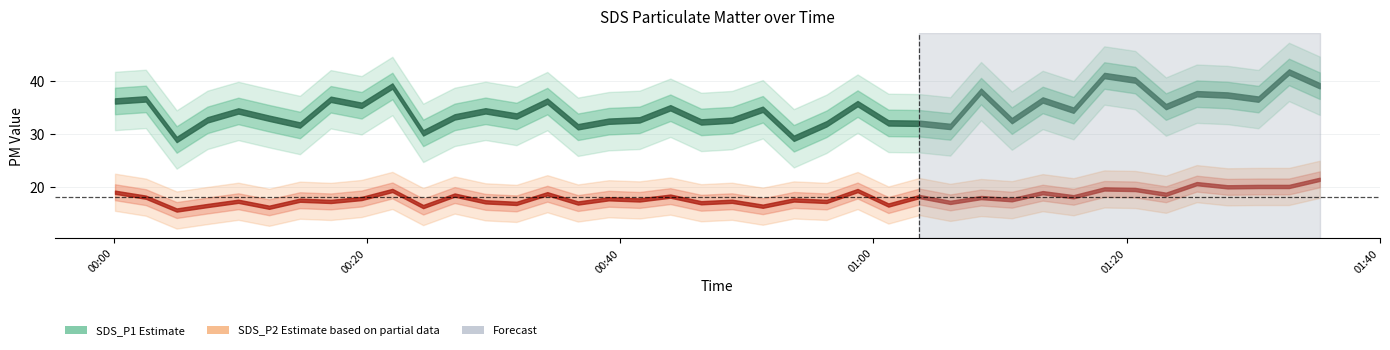

True or false: SDS_P2 and SDS_P1 intersect in this chart.

False